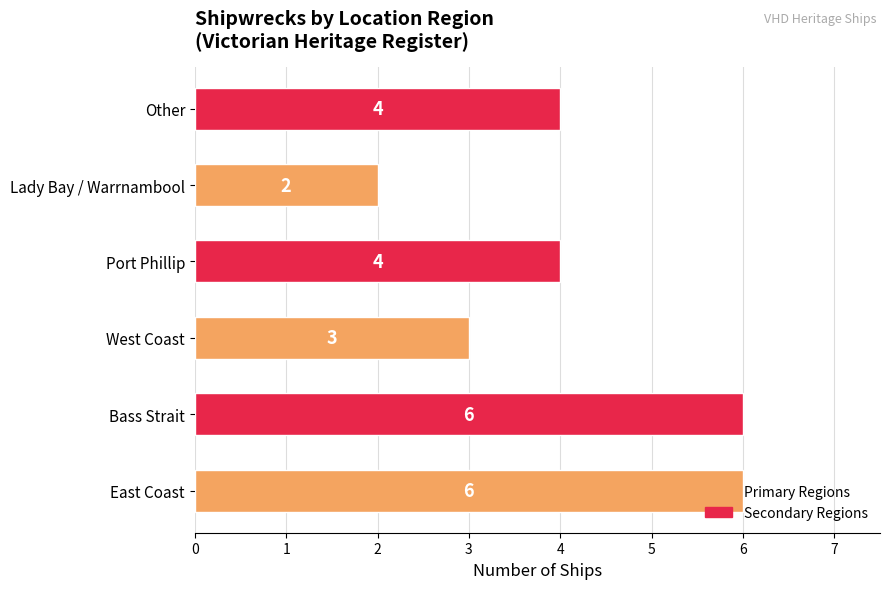

Are the bars horizontal?

Yes